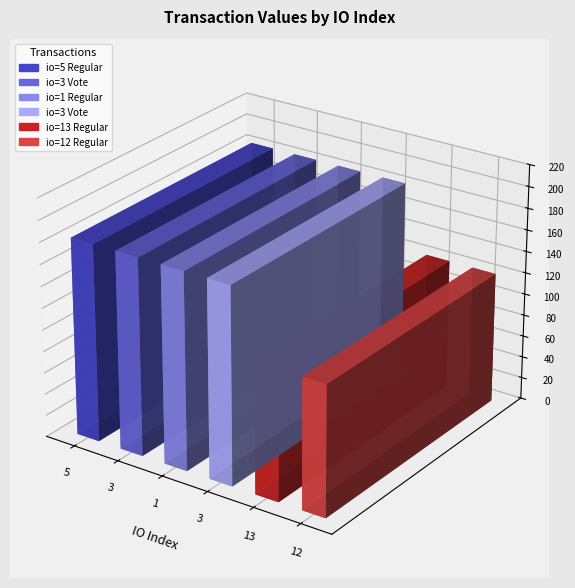

At which category does the chart reach its minimum across all series?

13